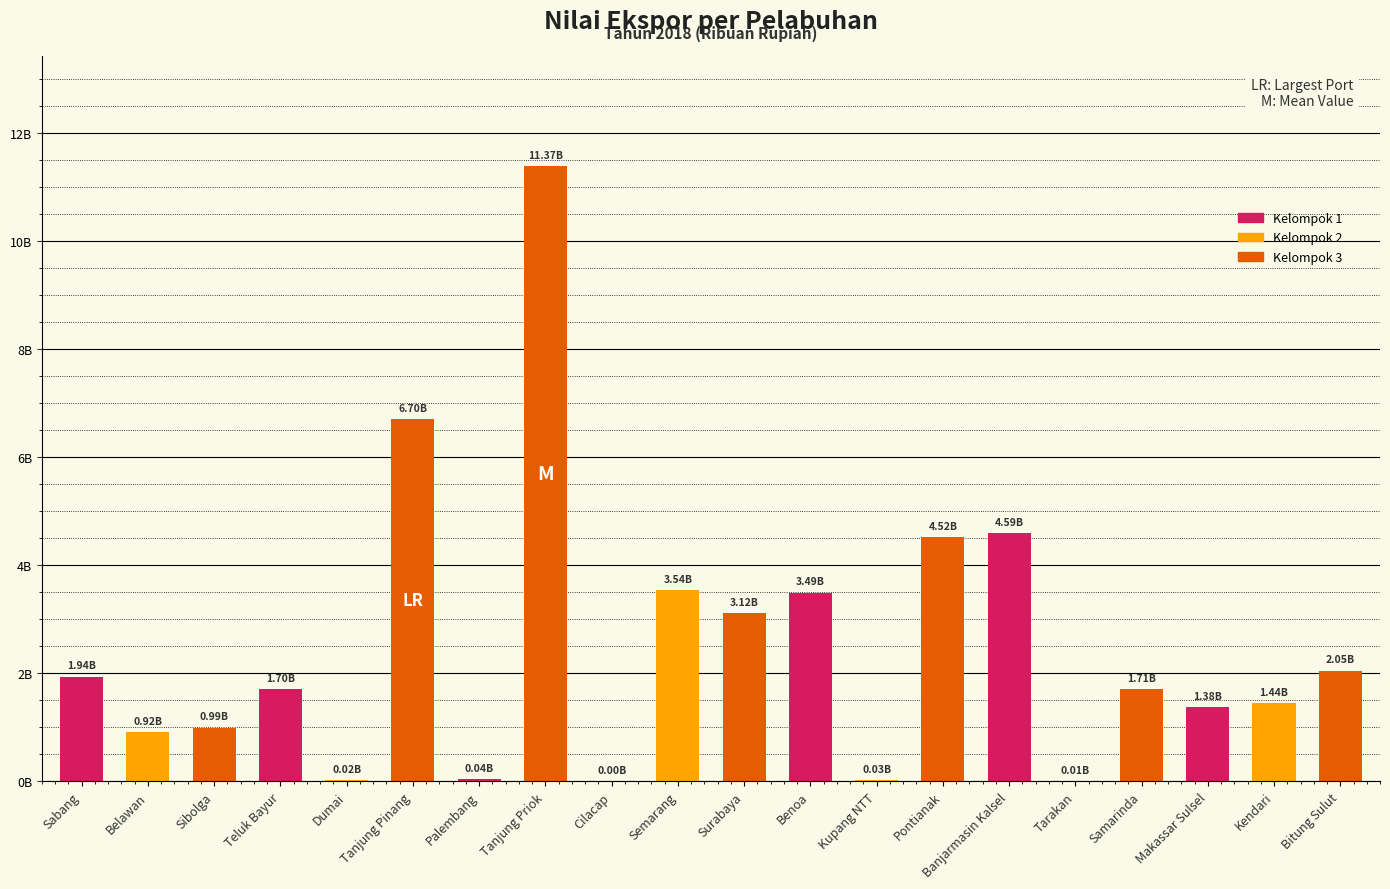

What is the maximum value shown in the chart?

11374306